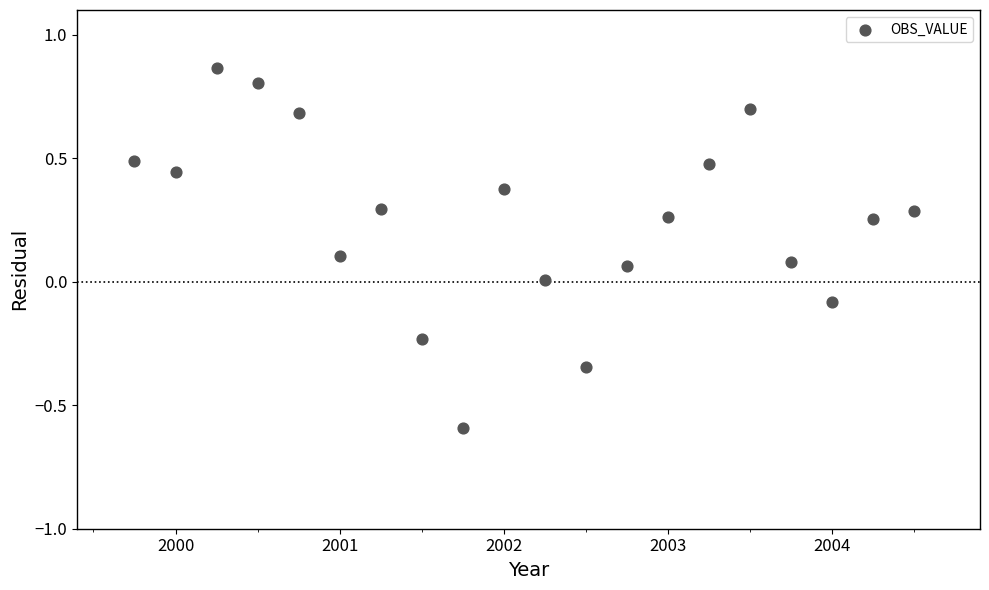

What is the range of X values (max minus min)?

4.8